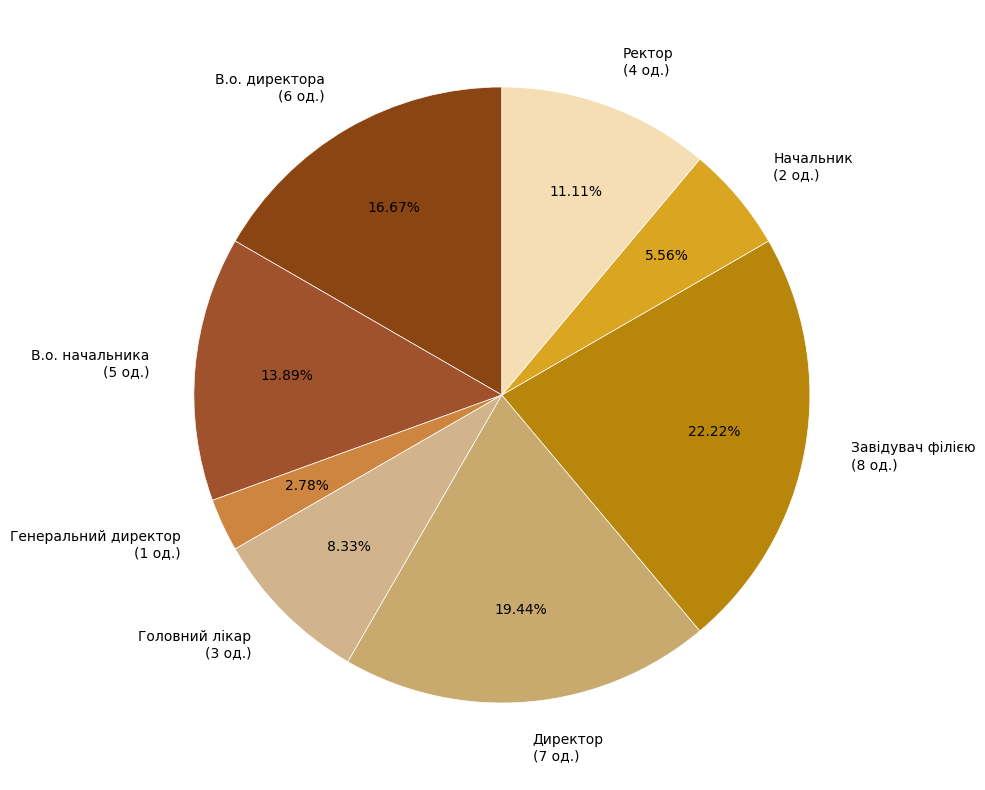

To the nearest percent, what percentage of the pie is Начальник?

6%